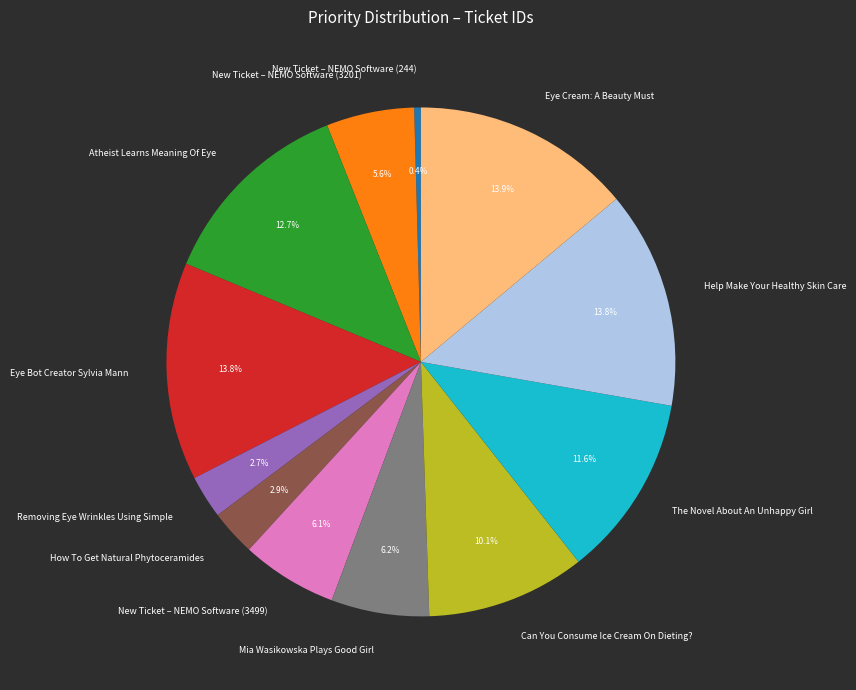

Approximately how many times larger is the value at Can You Consume Ice Cream On Dieting? compared to Help Make Your Healthy Skin Care?

0.7